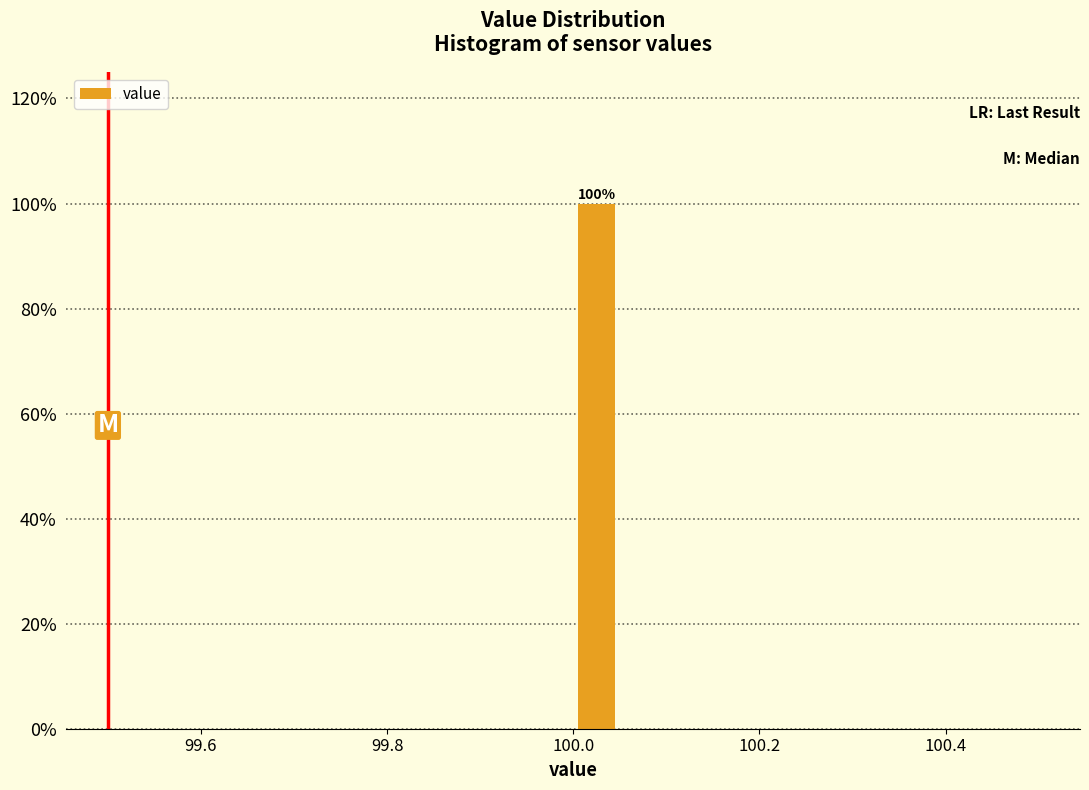

Around what value on the x-axis is the tallest bar? Give the approximate position of its centre, as read against the axis.

100.02